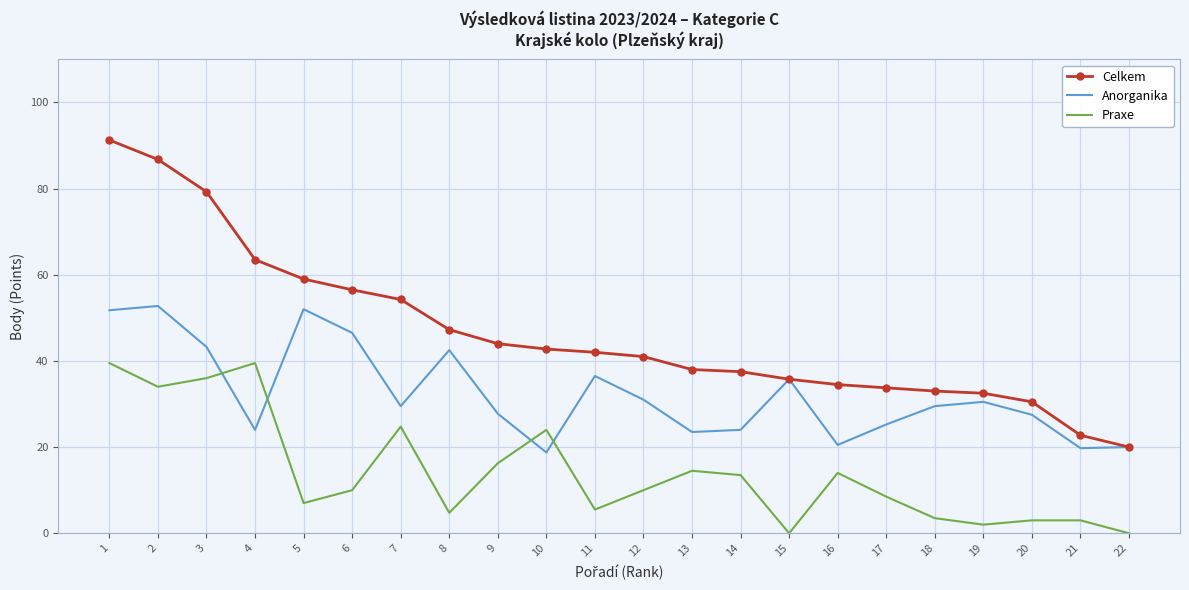

At which label does Celkem reach its minimum?

22